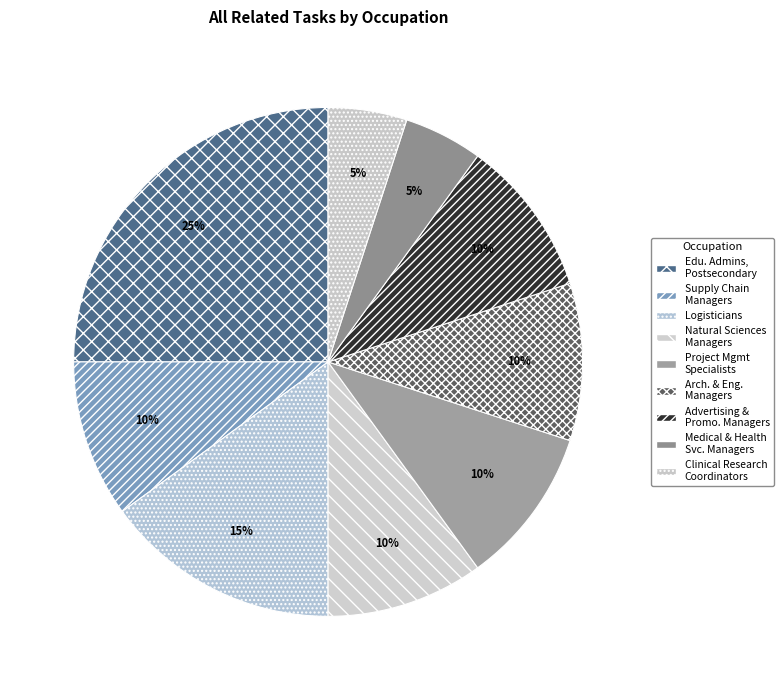

How many segments does this pie chart have?

9